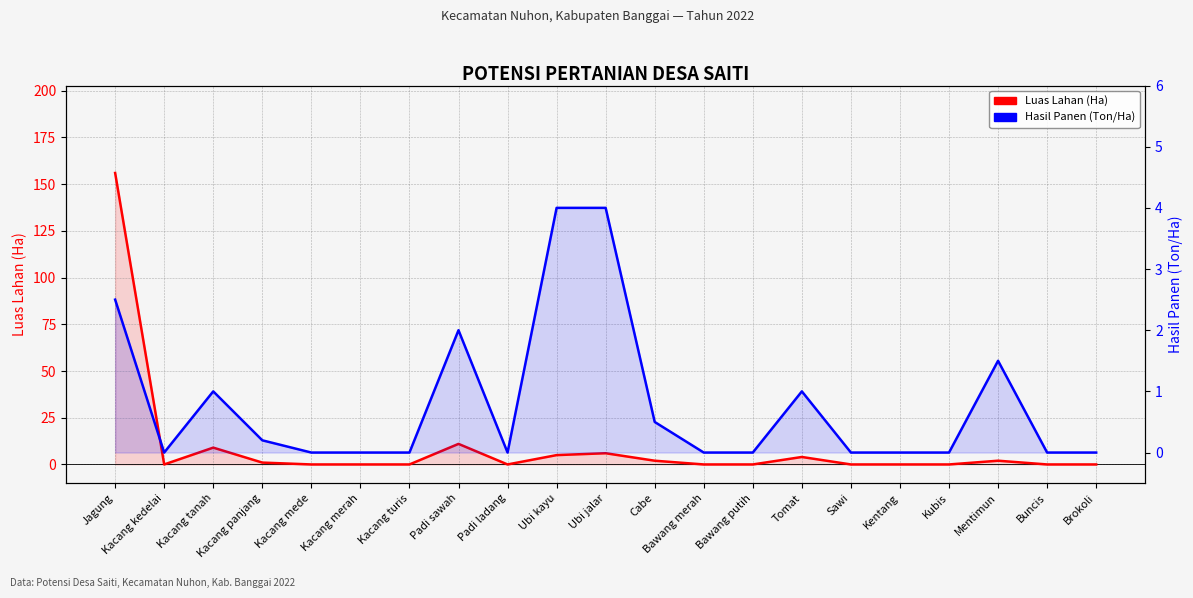

Rank the categories by Hasil Panen (Ton/Ha) value from lowest to highest.

Kacang kedelai, Kacang mede, Kacang merah, Kacang turis, Padi ladang, Bawang merah, Bawang putih, Sawi, Kentang, Kubis, Buncis, Brokoli, Kacang panjang, Cabe, Kacang tanah, Tomat, Mentimun, Padi sawah, Jagung, Ubi kayu, Ubi jalar